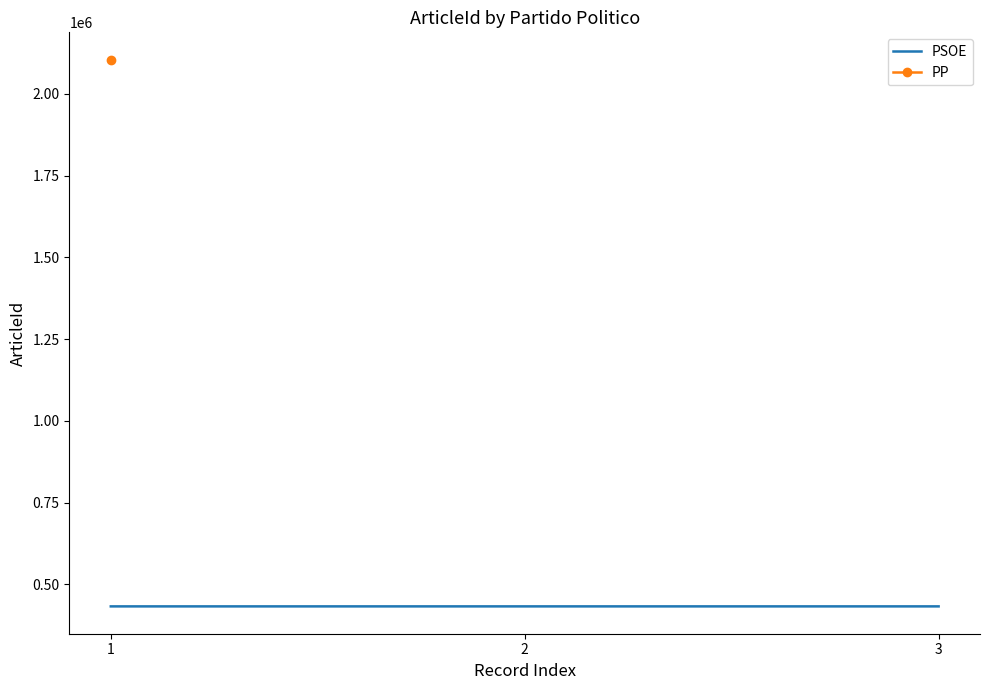

What is the minimum value shown in the chart?

432542